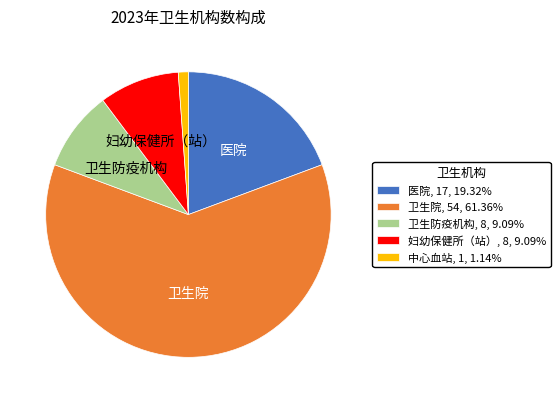

What is the ratio of the value at 妇幼保健所（站） to the value at 中心血站?

8.0